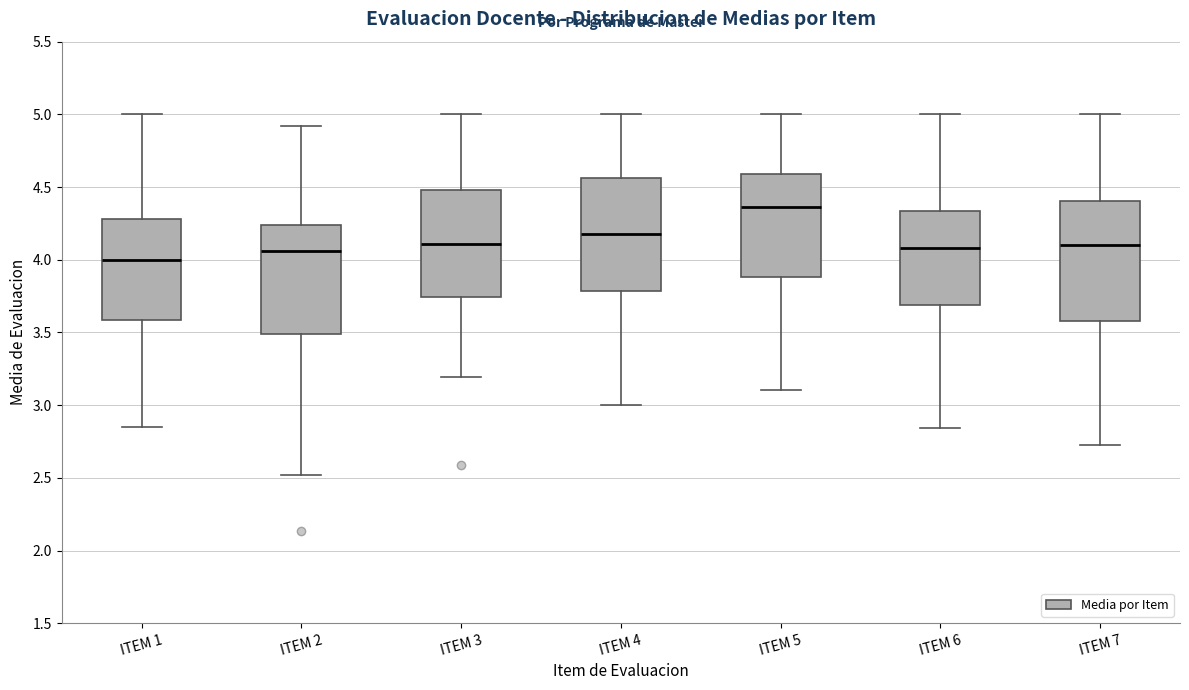

Where is the upper edge of the box for ITEM 4 on the y-axis? The values are not printed on the chart, so give them approximately, as read against the axis.

4.55